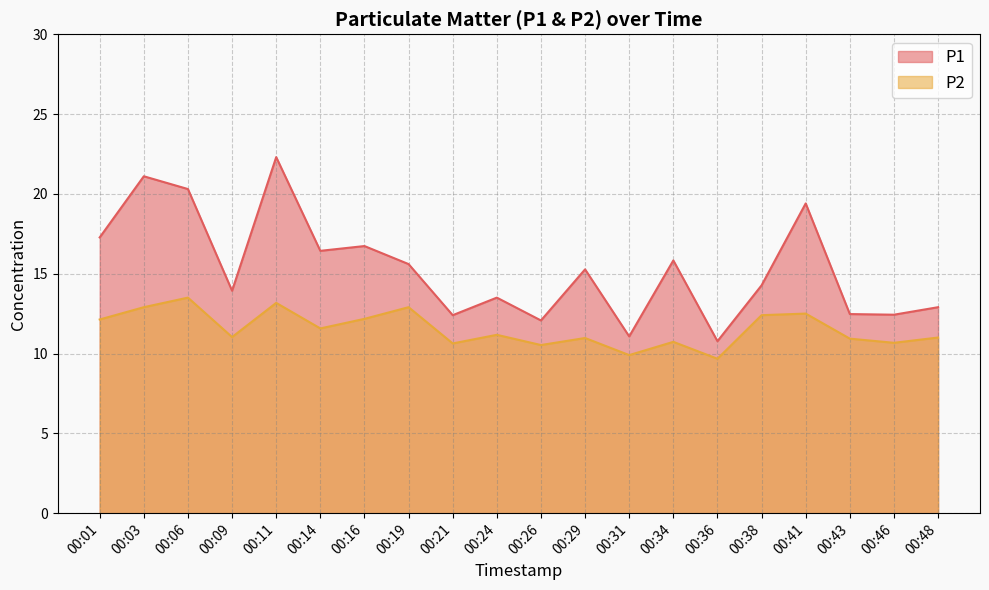

True or false: P1 and P2 cross at least once.

False